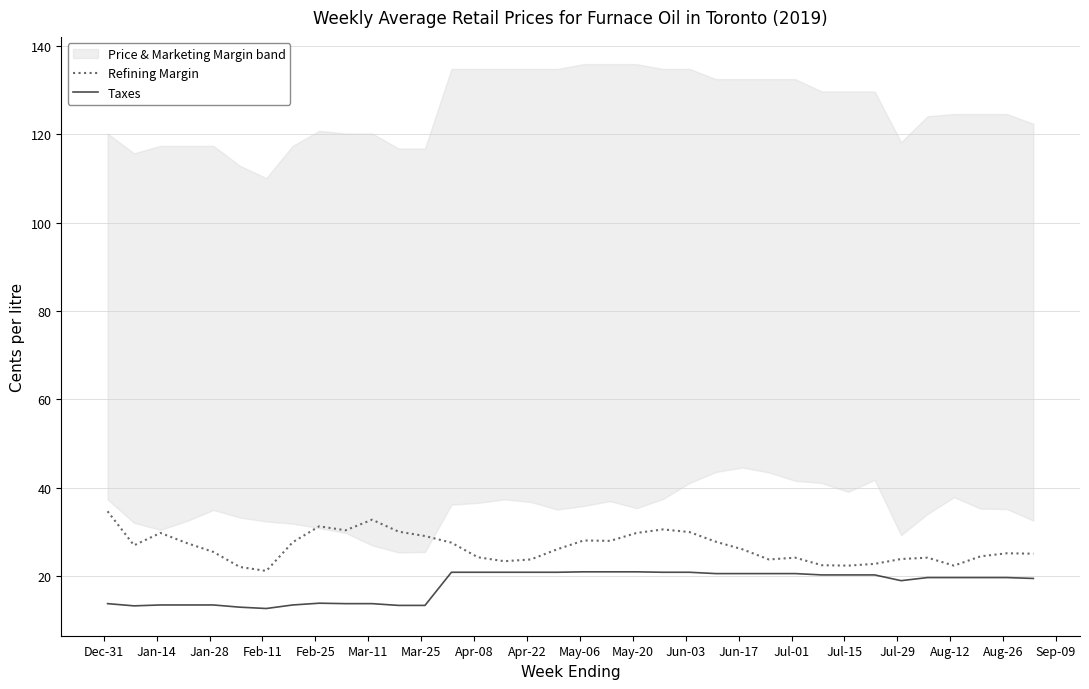

Which series has the widest spread of values?

Refining Margin